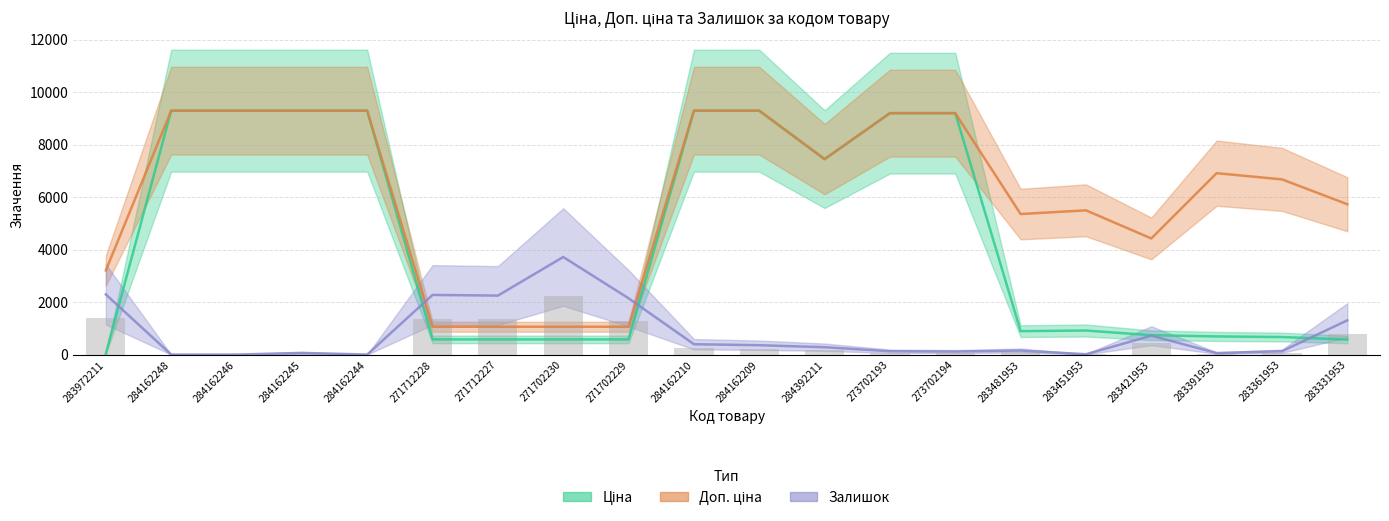

What are all the series names shown in the legend?

Ціна, Доп. ціна, Залишок